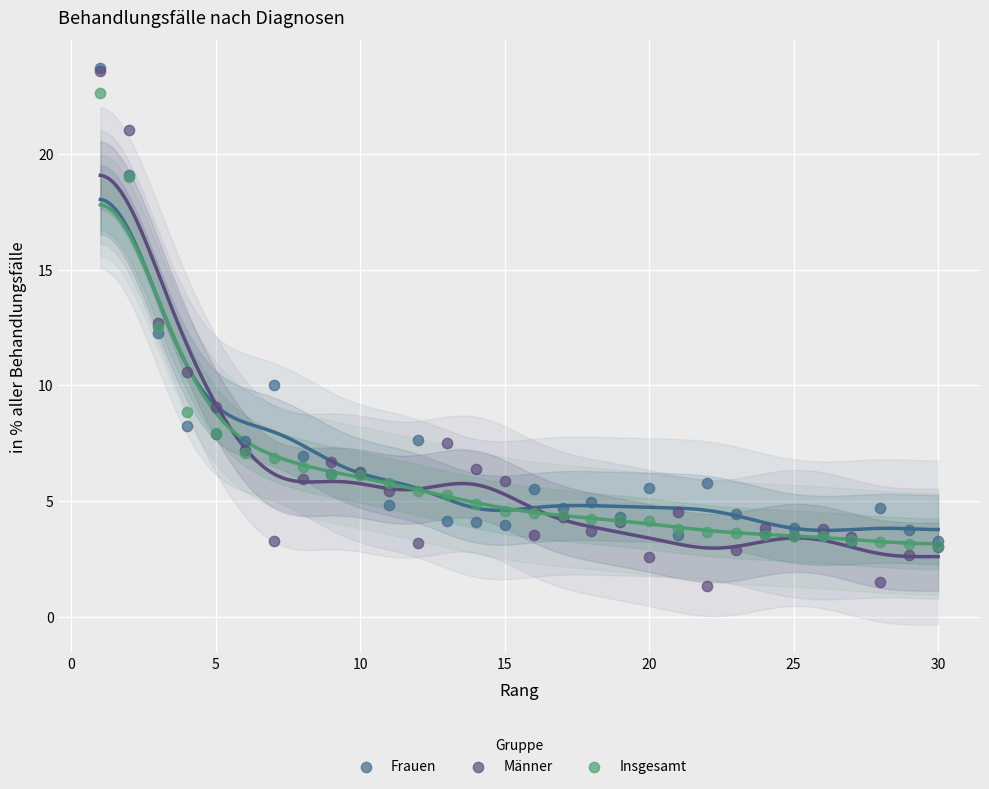

Which series has the widest spread of Y values?

Männer